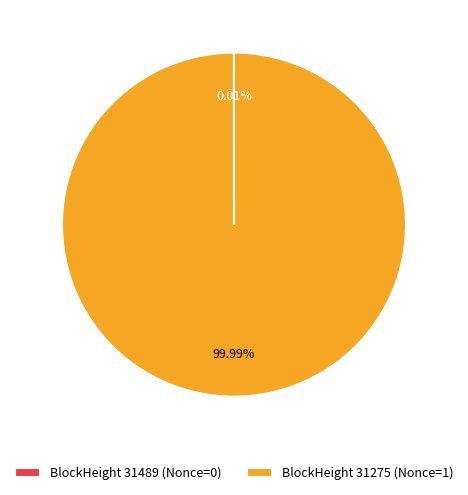

Which slice represents more than half of the pie?

BlockHeight 31275 (Nonce=1)